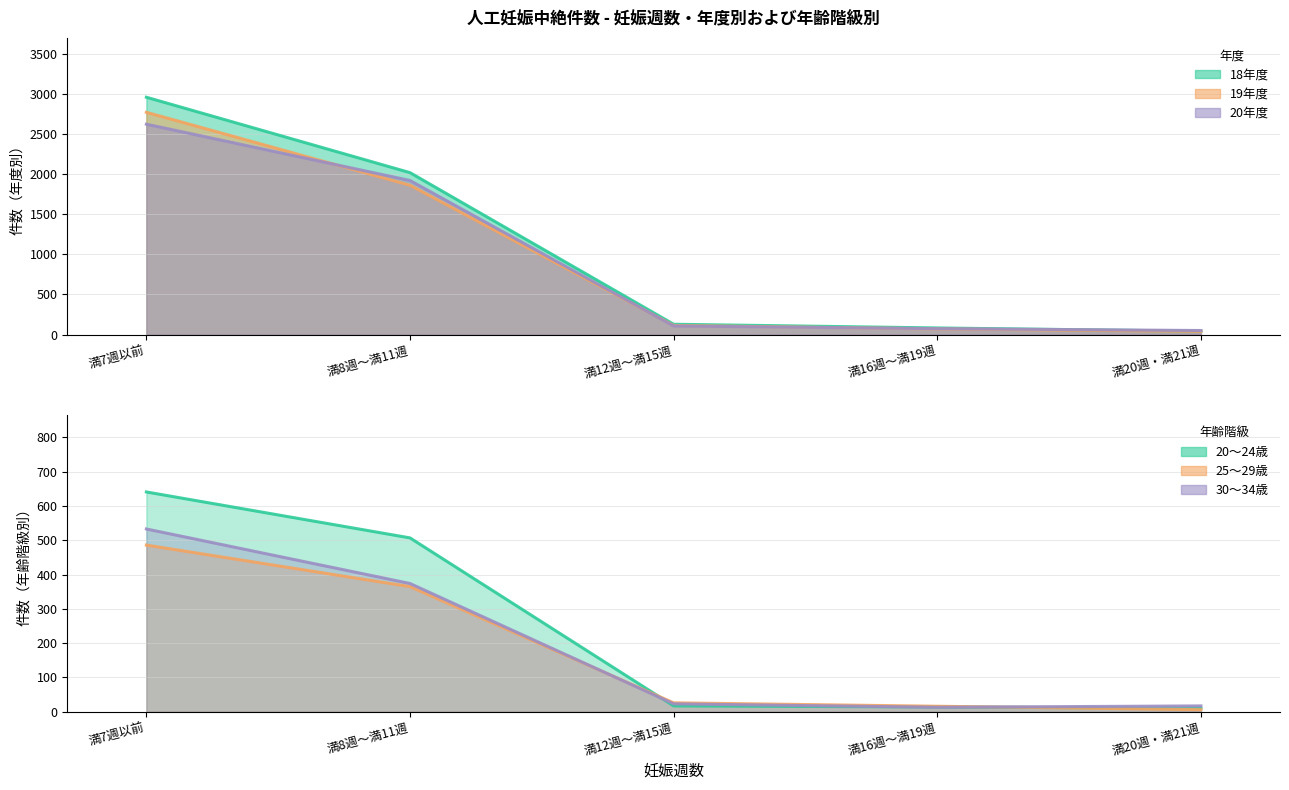

What is the difference between the maximum and minimum values in the 25～29歳 series?

480